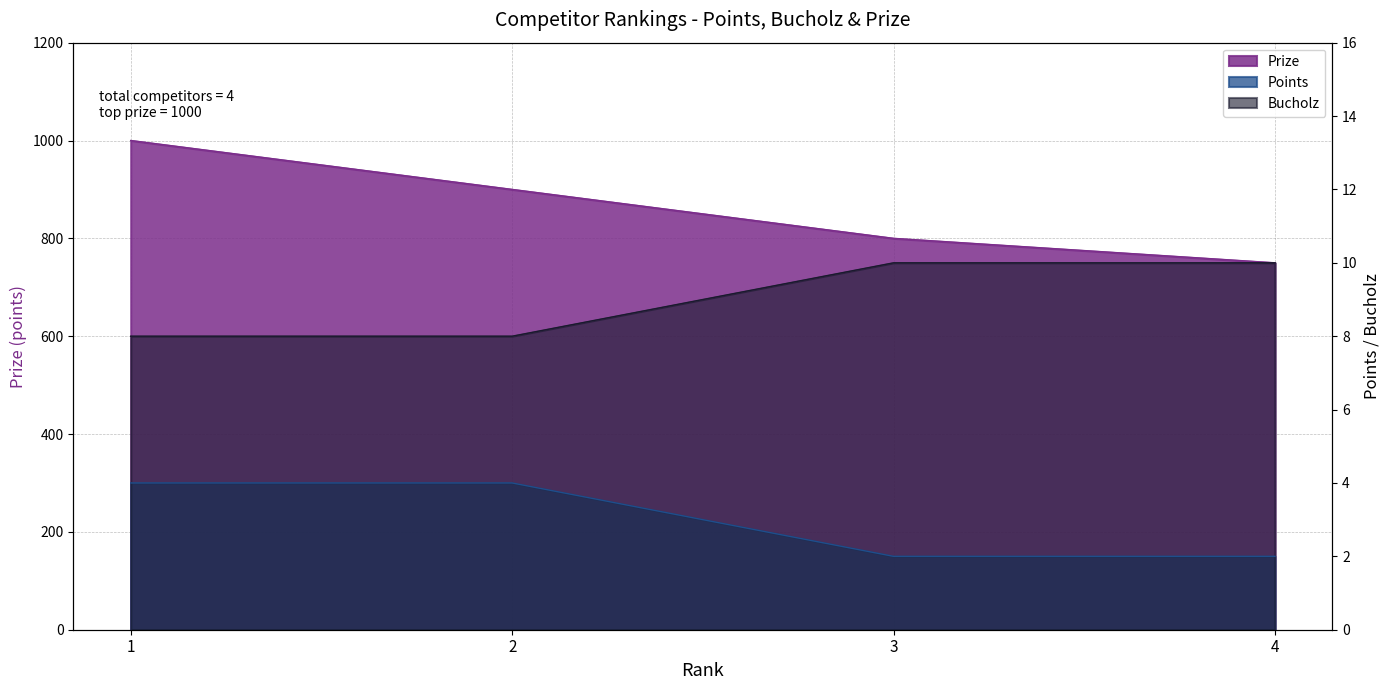

At which label does Bucholz reach its minimum?

1